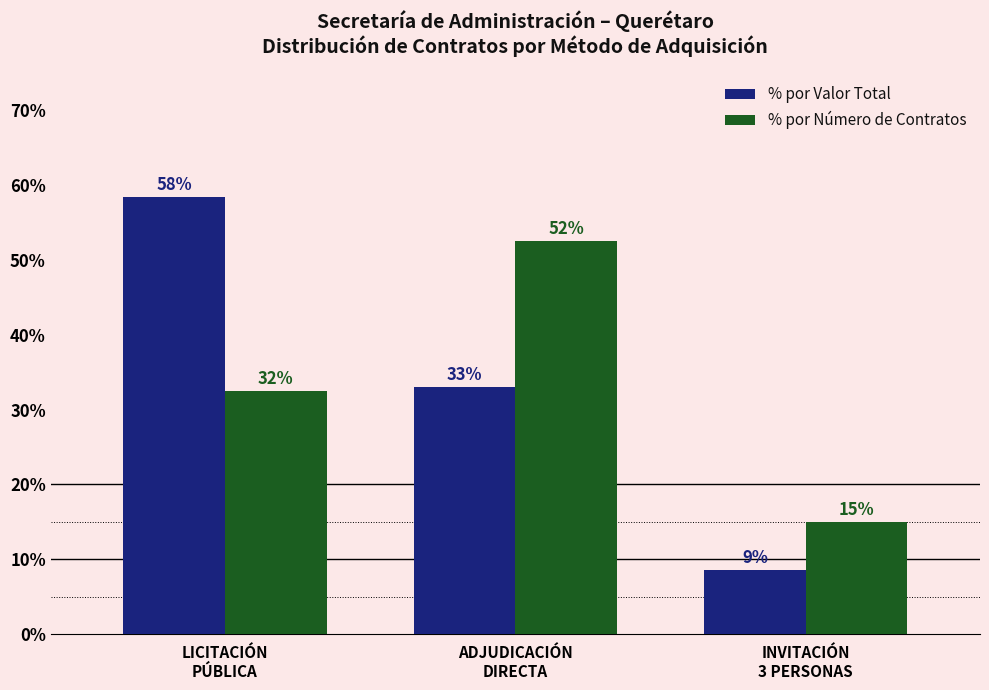

At which category is the sum across all series the highest?

LICITACIÓN
PÚBLICA